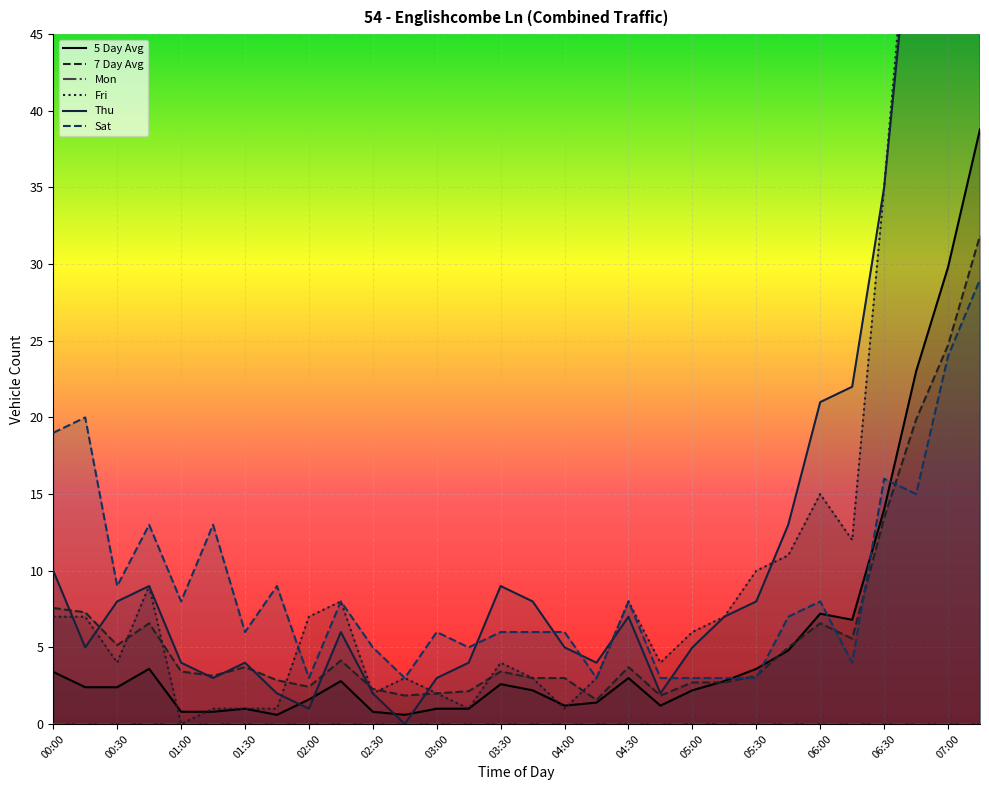

The value of Sat at 00:30 is 2.4. True or false?

False